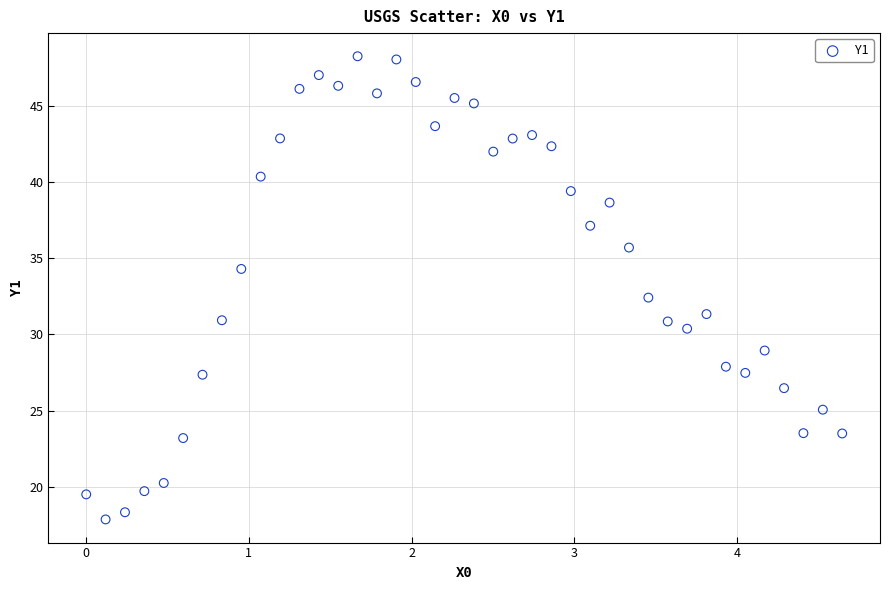

What Y value in the scatter plot is closest to 33?

32.4